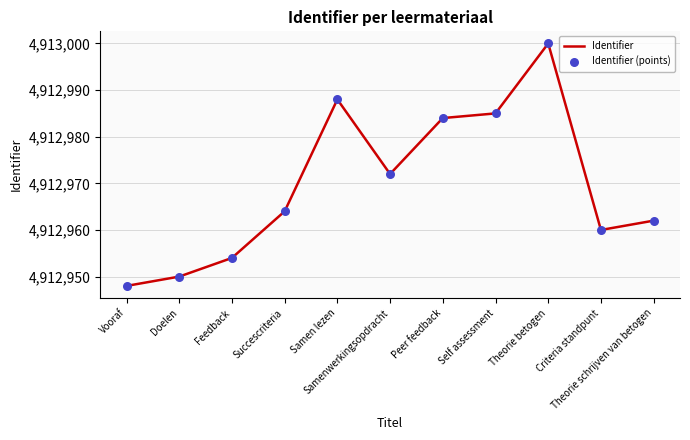

What is the minimum value shown in the chart?

4912948